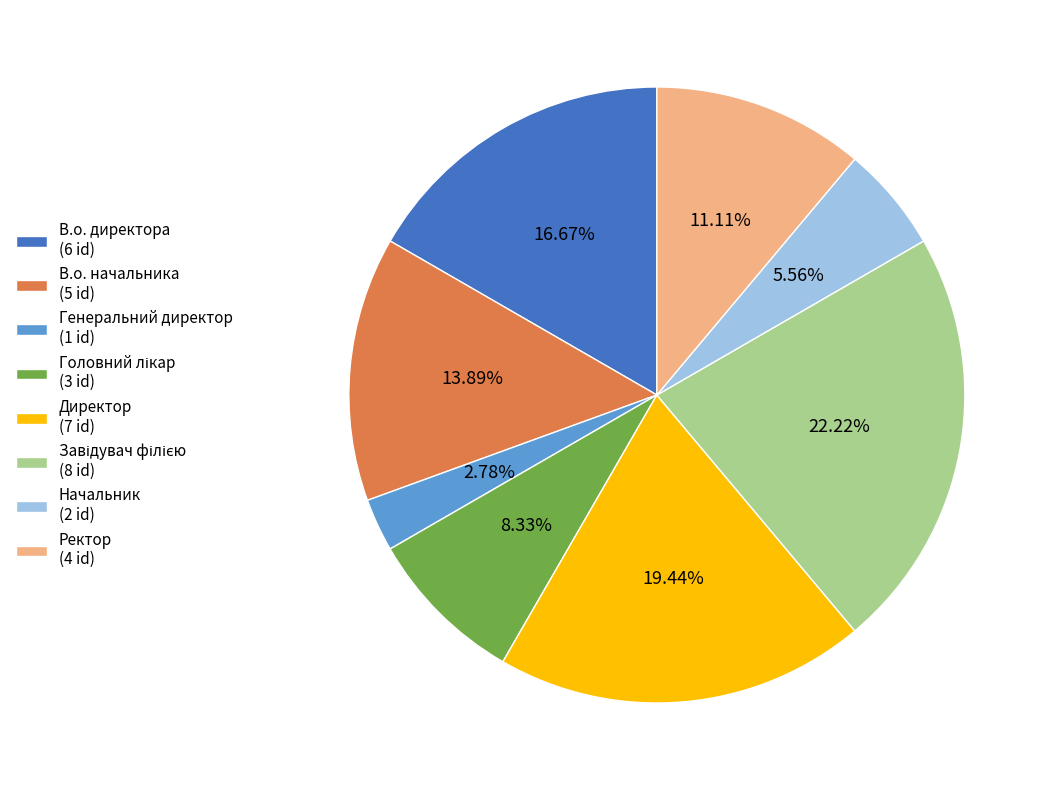

Which slice is the smallest?

Генеральний директор